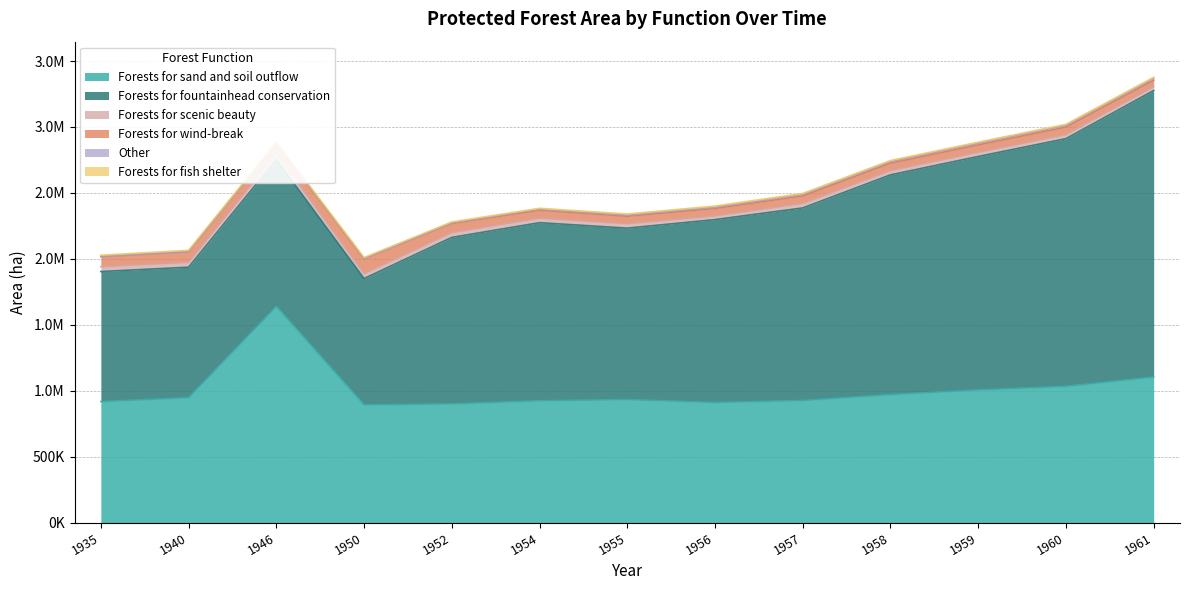

The Other series shows 16338 at 1958. True or false?

False